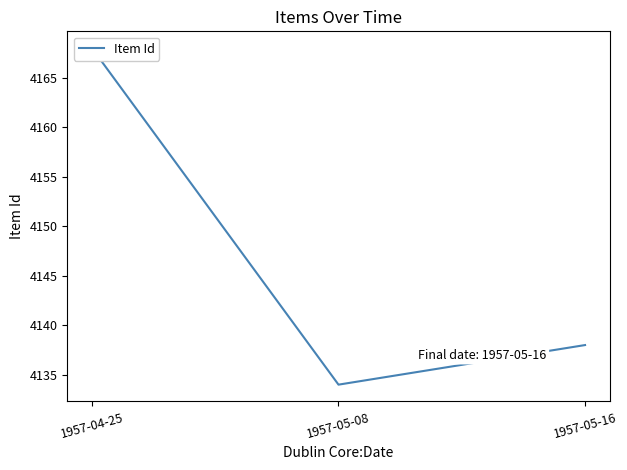

Where is the data nearest to the value 4151?

1957-05-16